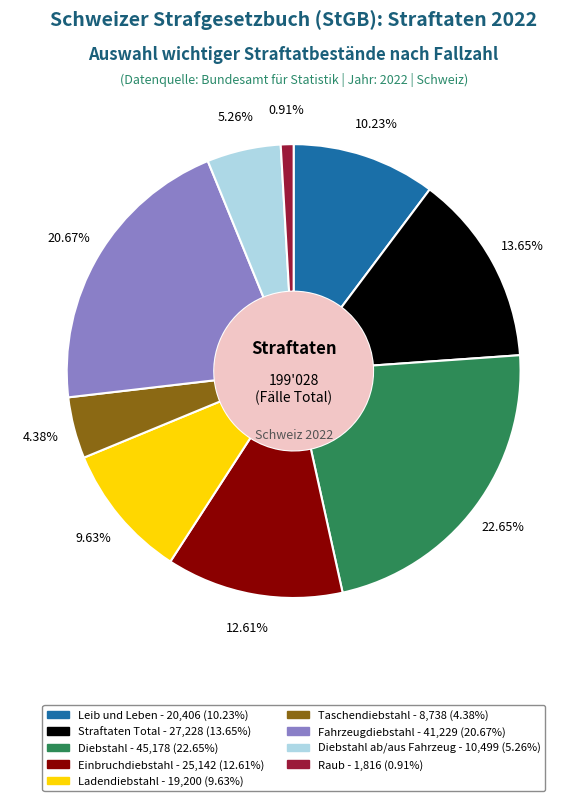

Is there any slice that represents more than half of the pie?

No